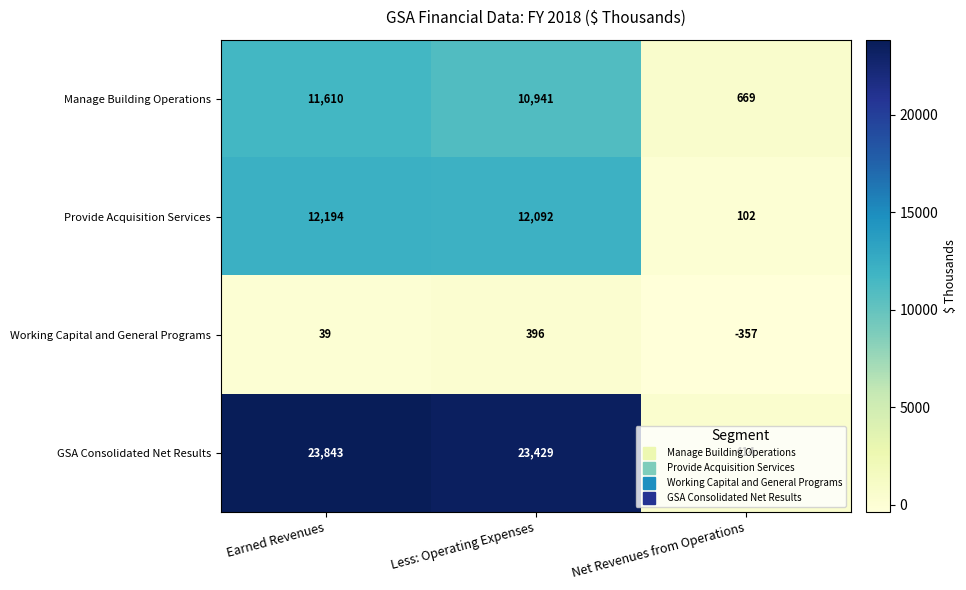

At how many categories does at least one series exceed 16619?

2